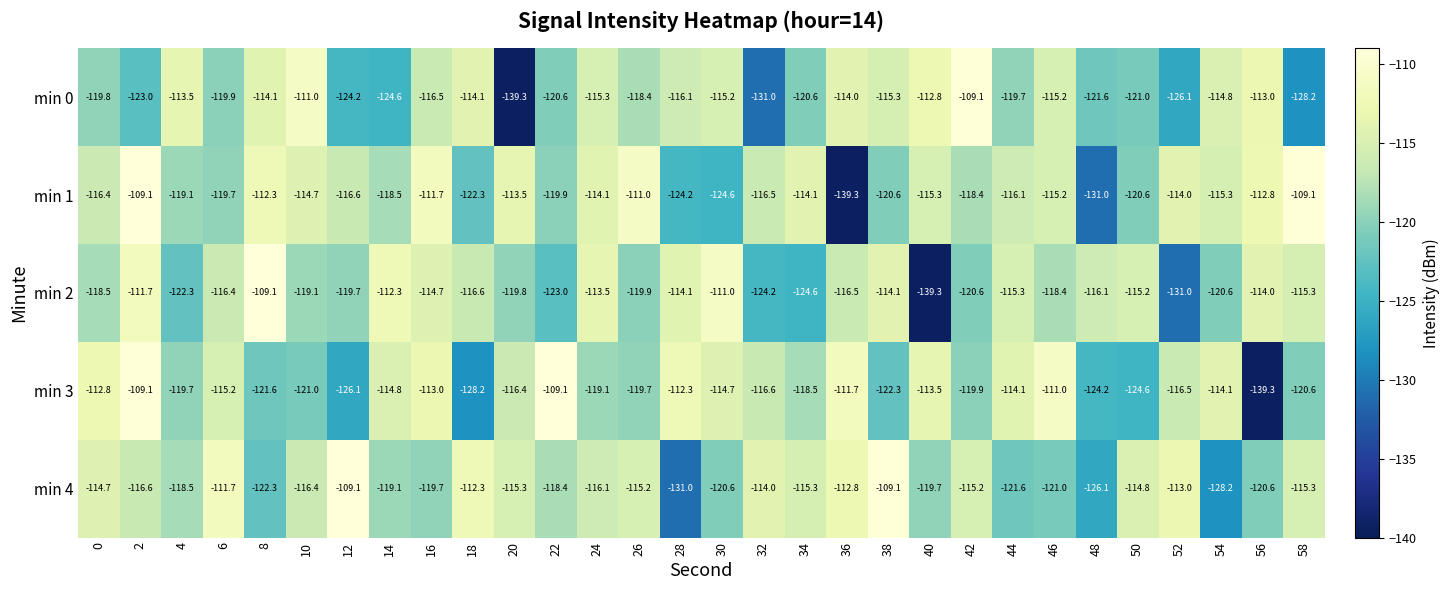

What is the difference between the min 2 values at 10 and 46?

0.7